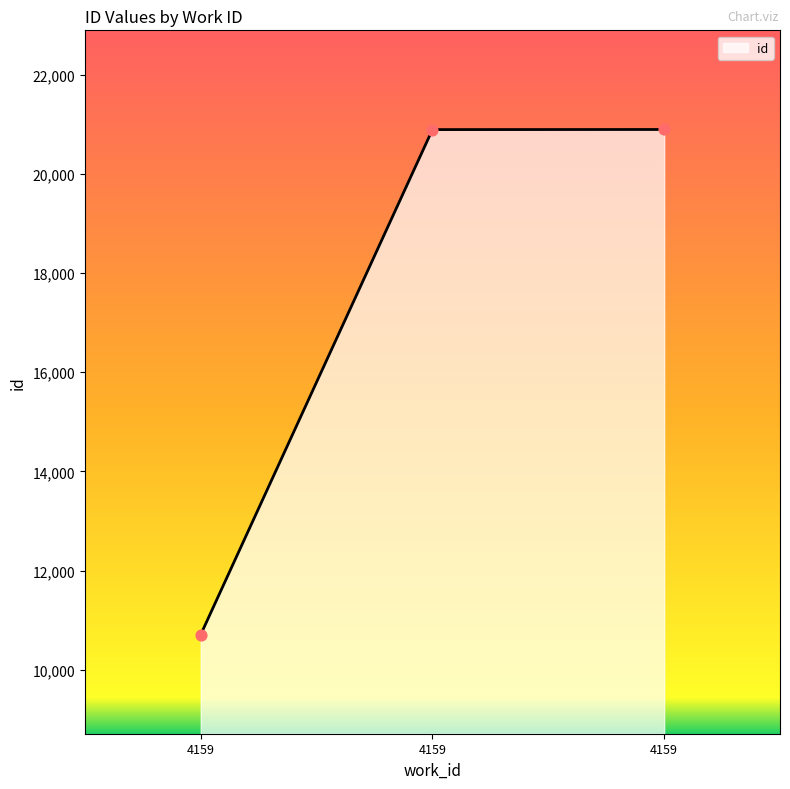

Approximately how many times larger is the value at 4159 compared to 4159?

0.5